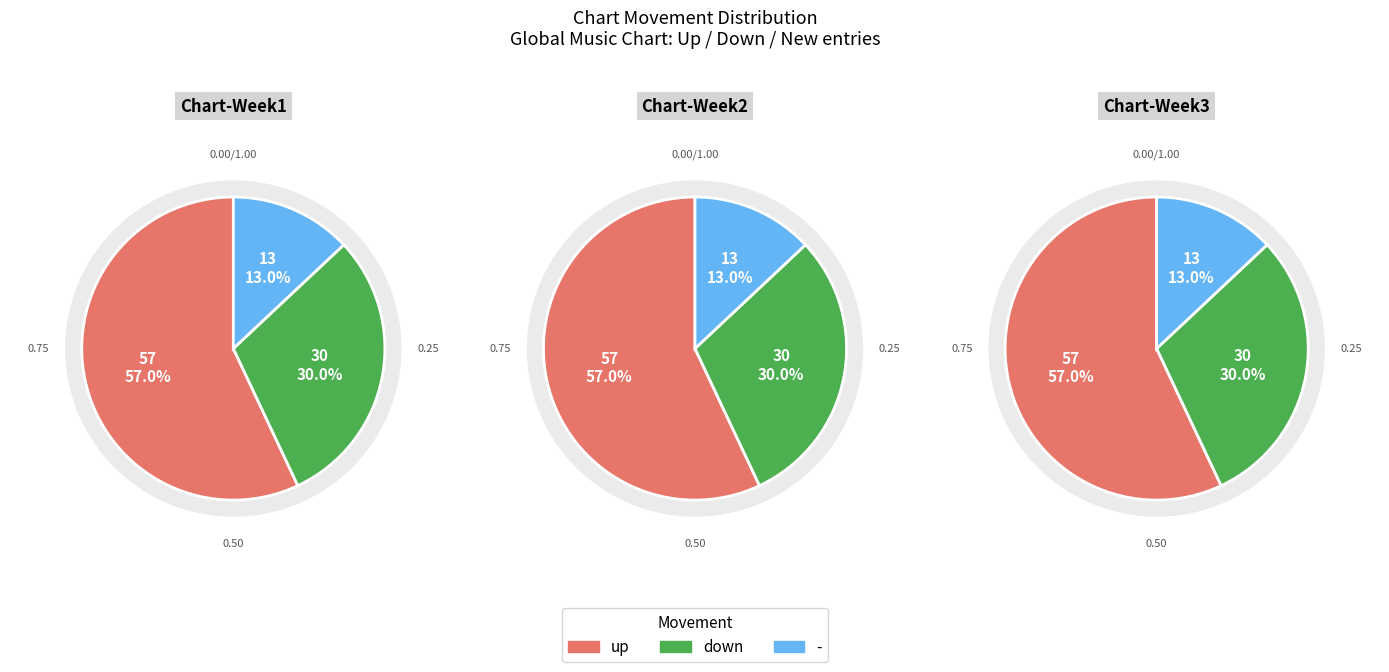

To the nearest percent, what is the difference between the largest and smallest slice percentages?

44%